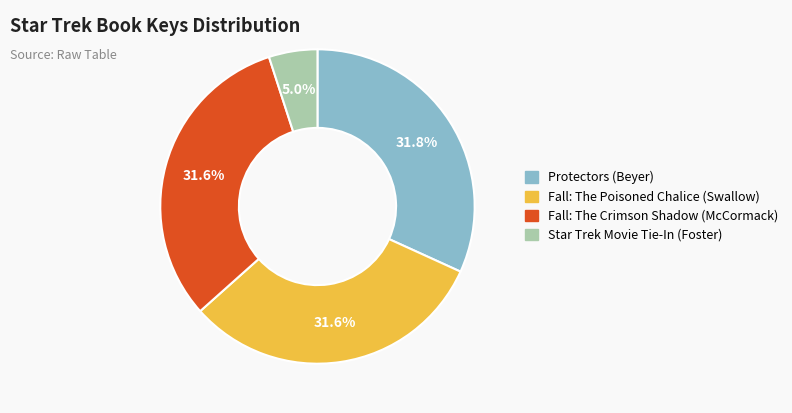

Approximately how many times larger is the value at Fall: The Crimson Shadow (McCormack) compared to Protectors (Beyer)?

1.0